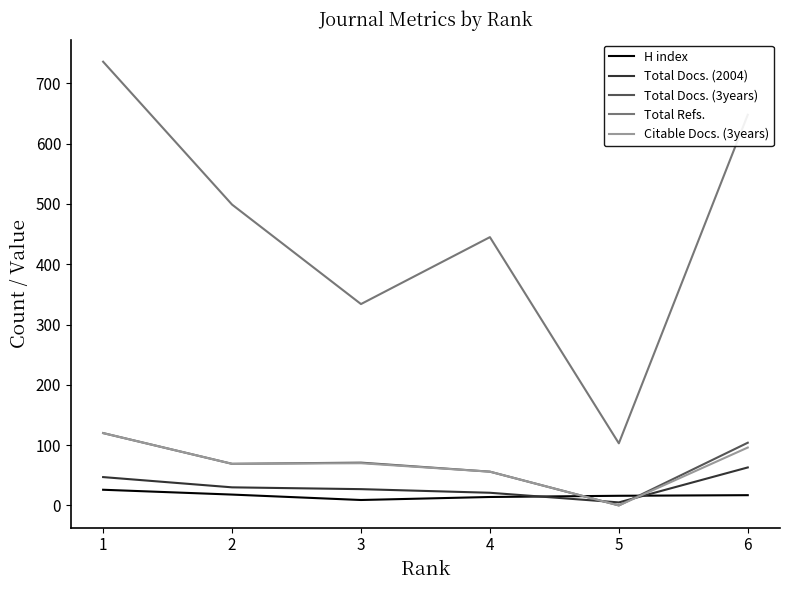

True or false: Total Refs. and Total Docs. (2004) intersect in this chart.

False